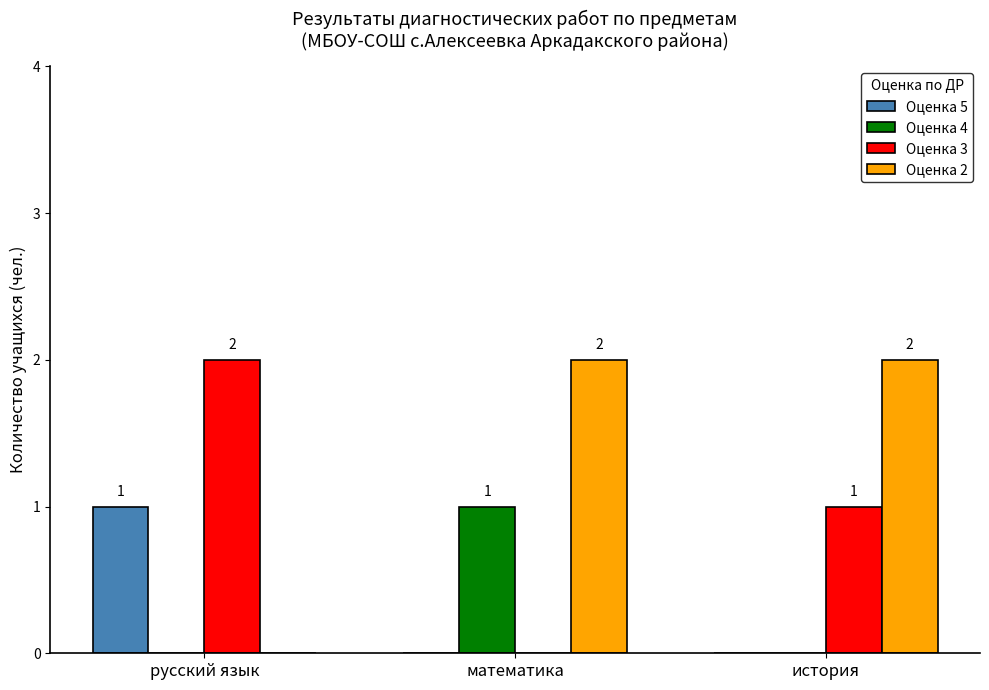

Which series changed the most between русский язык and история?

Оценка 2